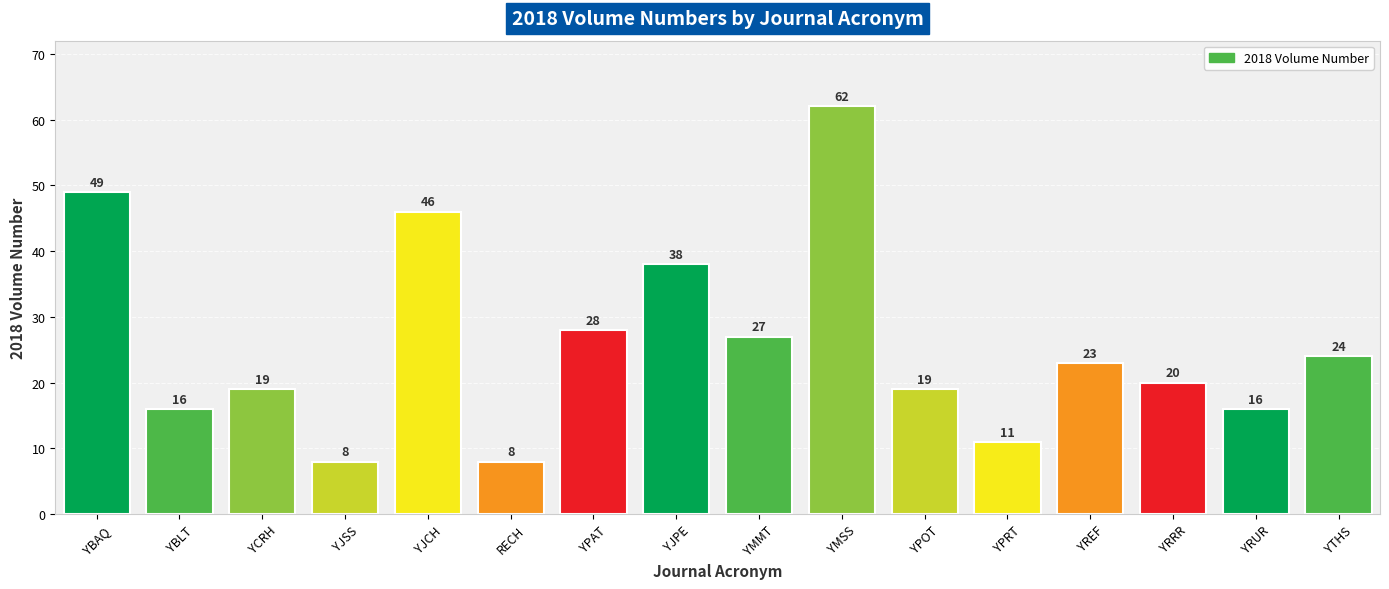

What is the change in value from YBLT to YMMT?

+11